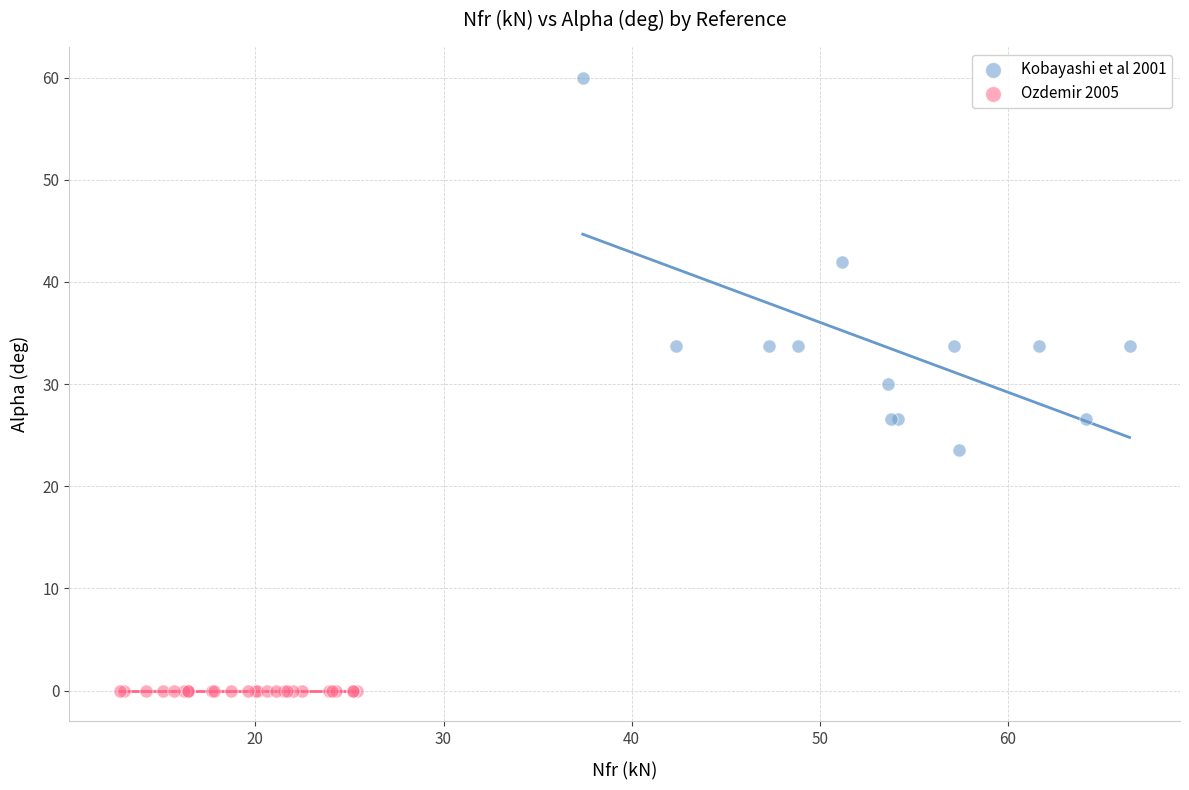

Which series contains the lowest Y value?

Ozdemir 2005